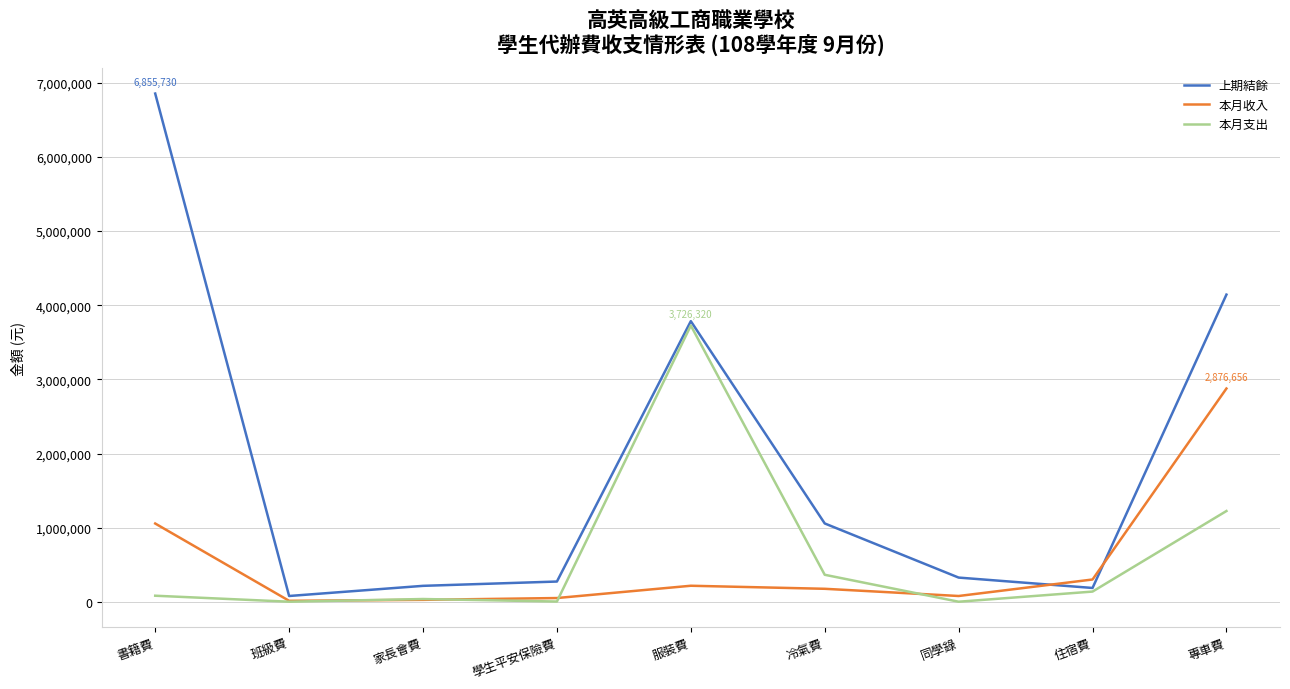

The value of 本月支出 at 專車費 is 1224283. True or false?

True